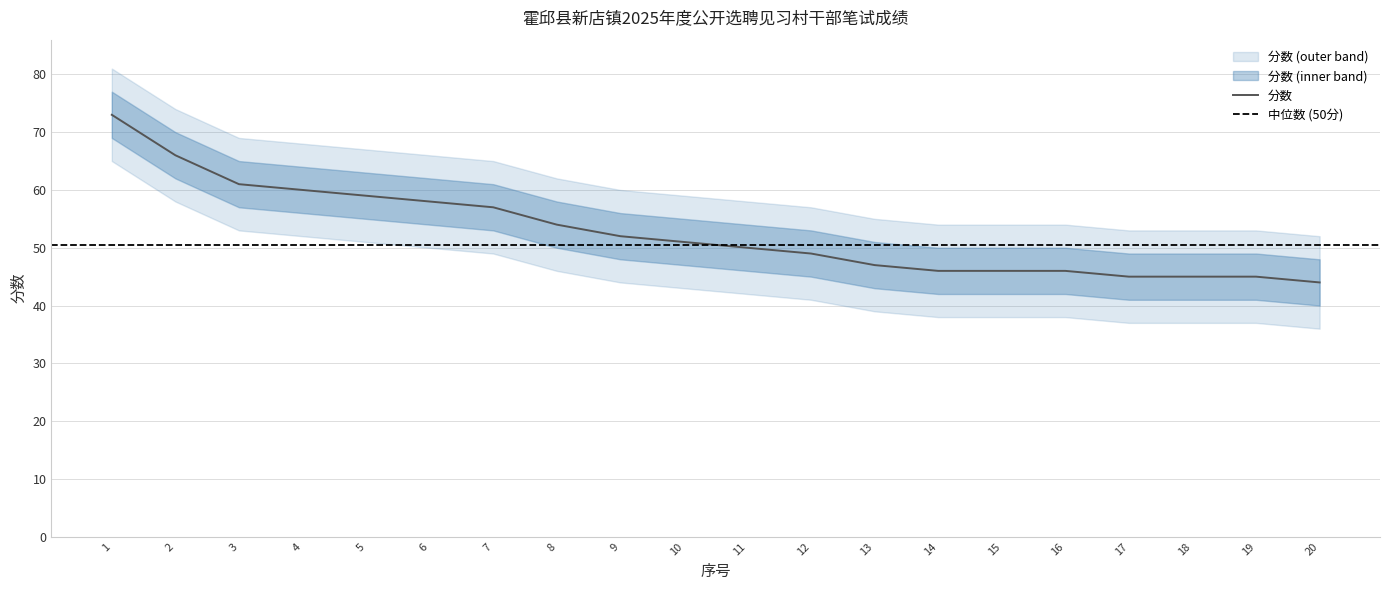

What is the average value?

53